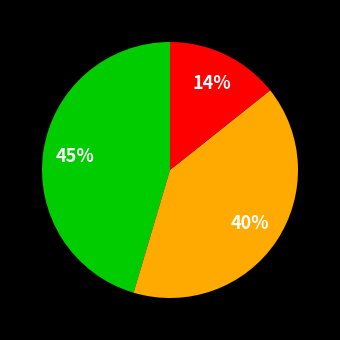

Is there a majority slice in this chart?

No